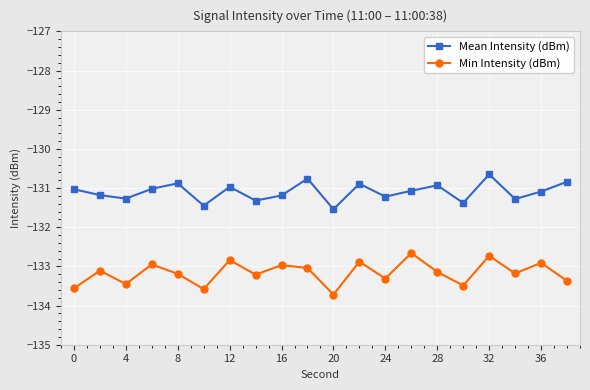

What is the smallest value displayed?

-133.7